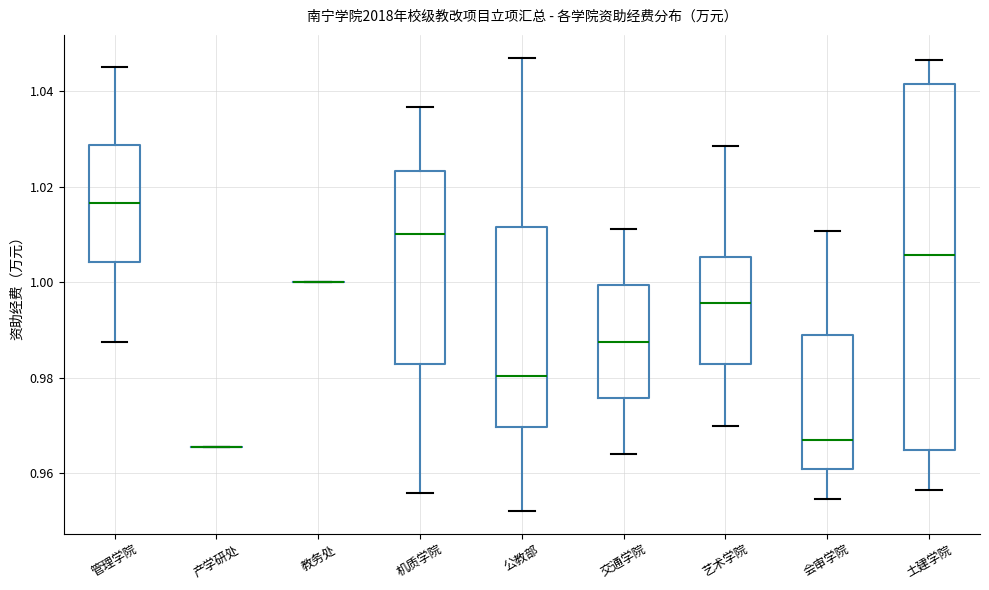

Reading left to right, transcribe this box plot: for each box, give where its median line is, the range the box spans, and where its two whiskers end, as read against the y-axis. The values are not printed on the chart, so give them approximately, as read against the axis.

管理学院: median 1.016, box 1.004 to 1.028, whiskers 0.988 to 1.046
产学研处: box collapsed to a line at 0.966, whiskers 0.966 to 0.966
教务处: box collapsed to a line at 1.000, whiskers 1.000 to 1.000
机质学院: median 1.010, box 0.982 to 1.024, whiskers 0.956 to 1.036
公教部: median 0.980, box 0.970 to 1.012, whiskers 0.952 to 1.046
交通学院: median 0.988, box 0.976 to 1.000, whiskers 0.964 to 1.012
艺术学院: median 0.996, box 0.982 to 1.006, whiskers 0.970 to 1.028
会审学院: median 0.968, box 0.960 to 0.988, whiskers 0.954 to 1.010
土建学院: median 1.006, box 0.964 to 1.042, whiskers 0.956 to 1.046